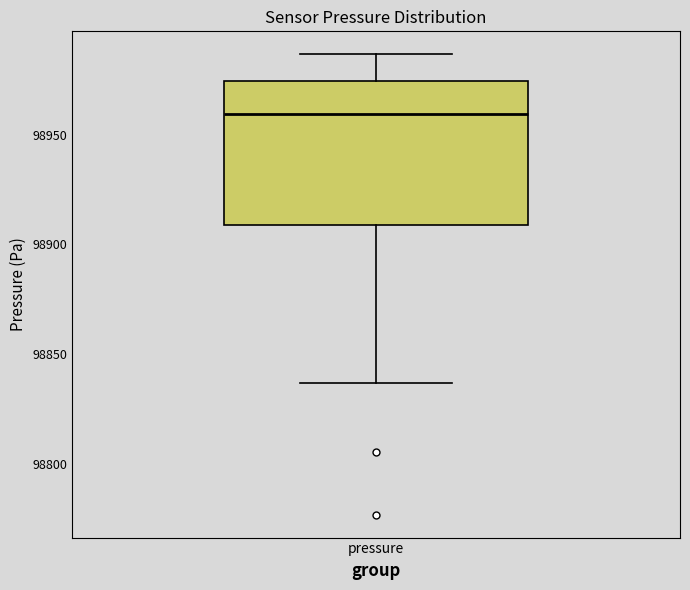

Where does the upper whisker of the box for pressure end on the y-axis? The values are not printed on the chart, so give them approximately, as read against the axis.

98985